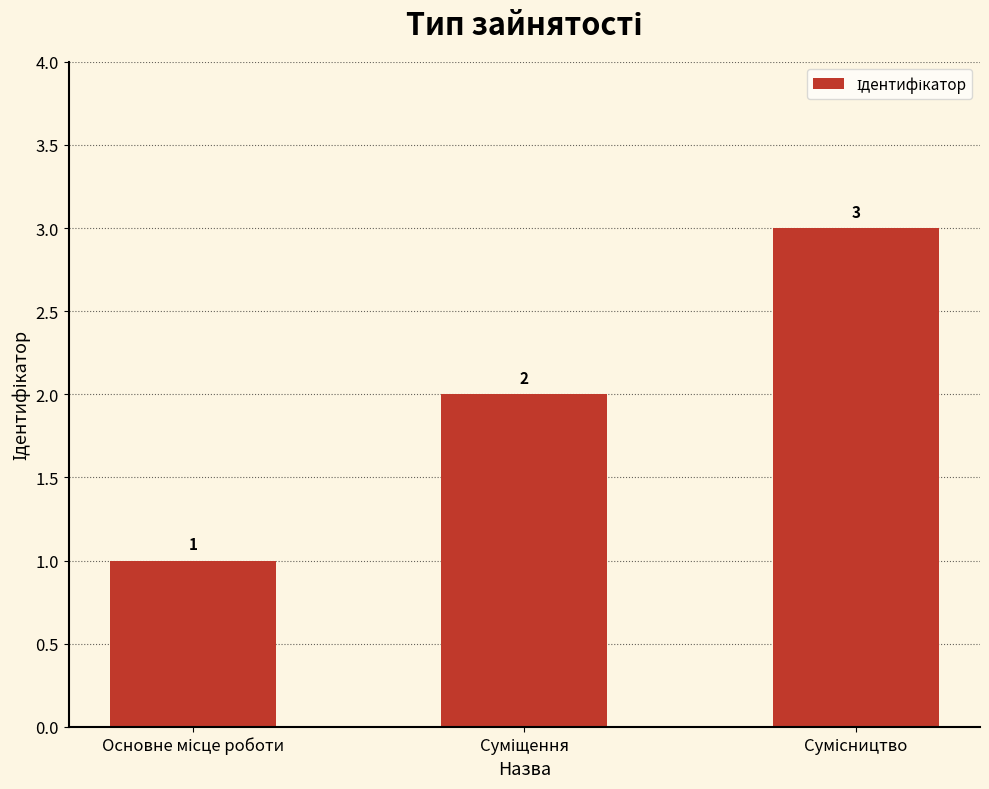

Does the chart contain any negative values?

No